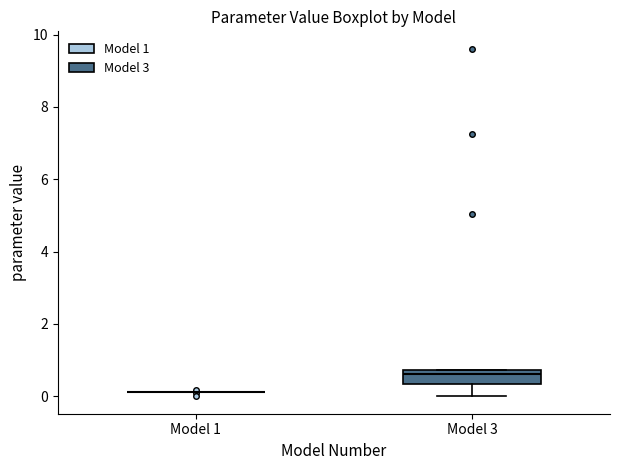

Reading left to right, transcribe this box plot: for each box, give where its median line is, the range the box spans, and where its two whiskers end, as read against the y-axis. The values are not printed on the chart, so give them approximately, as read against the axis.

Model 1: box collapsed to a line at 0.2, whiskers 0.2 to 0.2
Model 3: median 0.6, box 0.4 to 0.8, whiskers 0.0 to 0.8